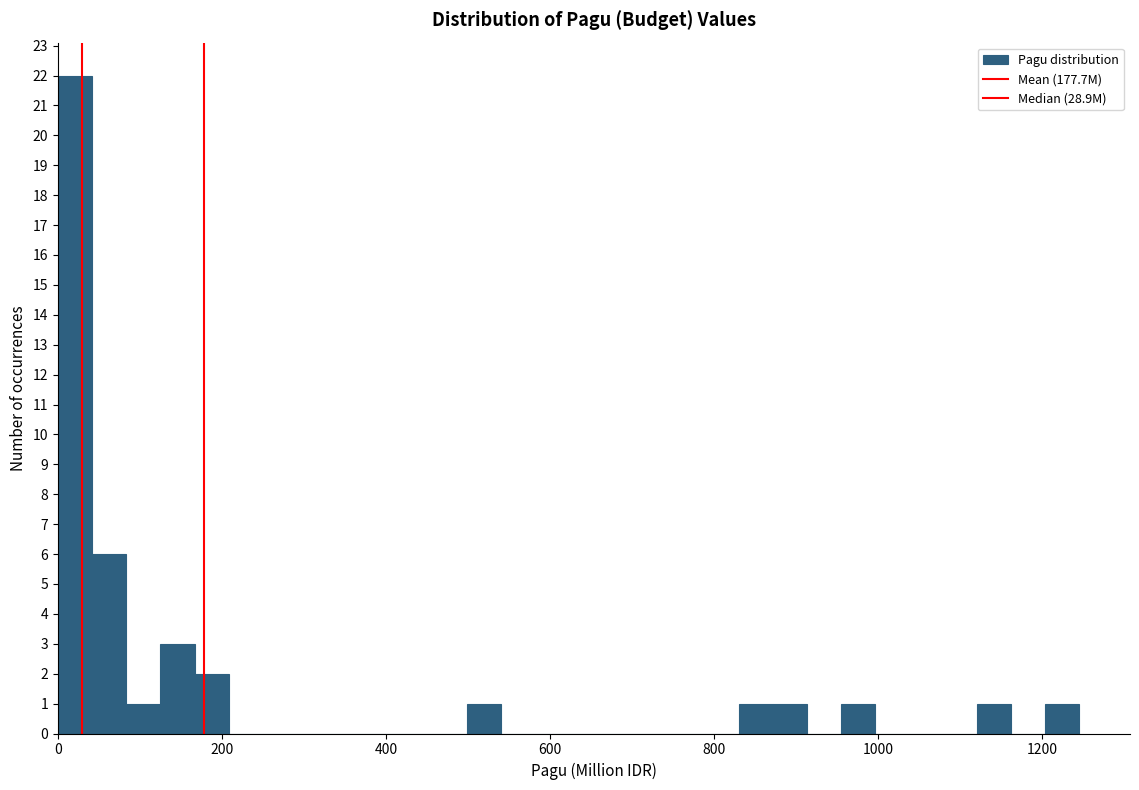

Around what value on the x-axis is the tallest bar? Give the approximate position of its centre, as read against the axis.

20